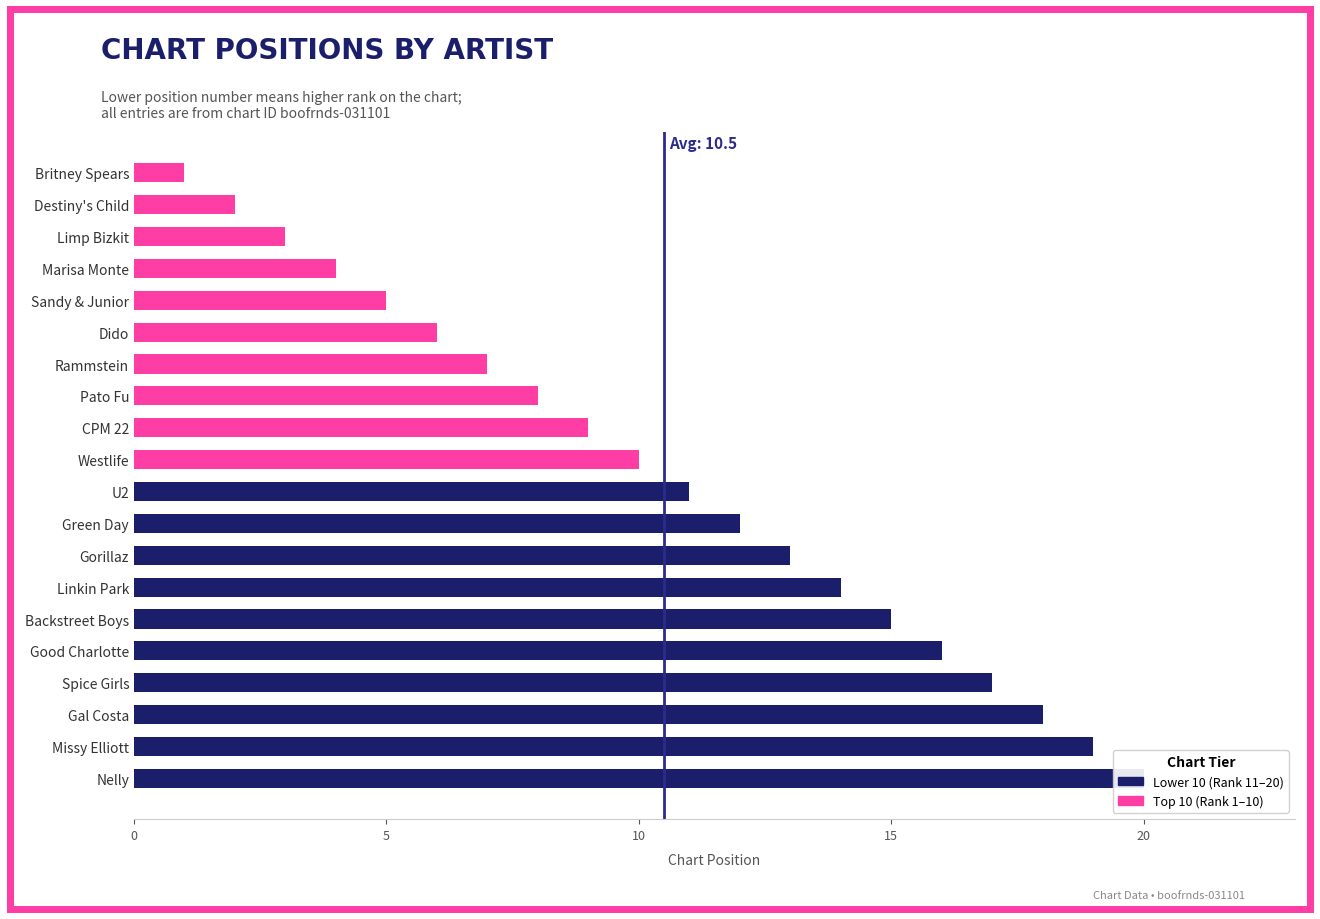

True or false: the data shows 28 at Nelly.

False